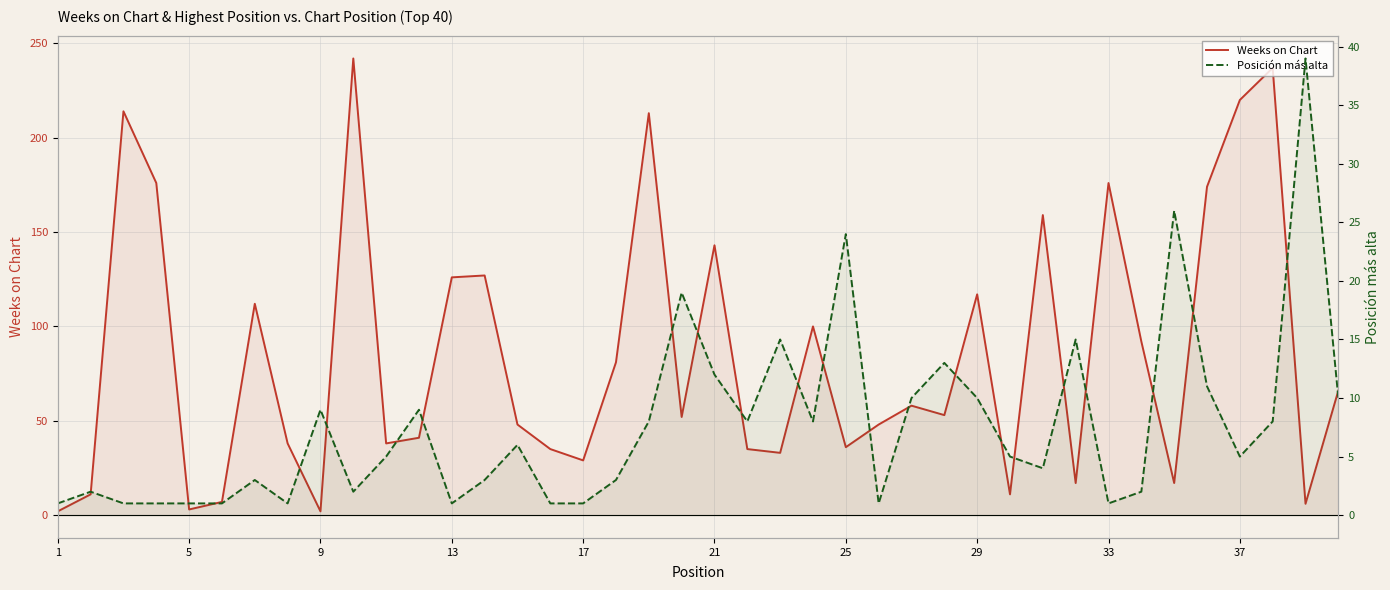

True or false: Posición más alta has a value of 1 at 15.

False